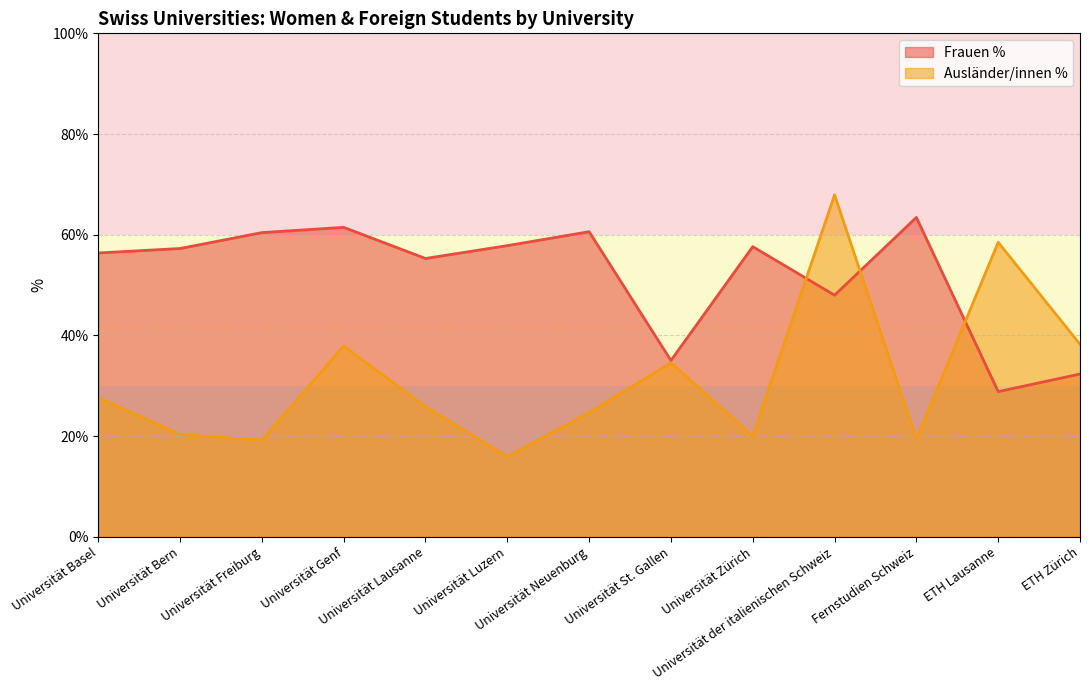

Which series has the largest total across all categories?

Frauen %